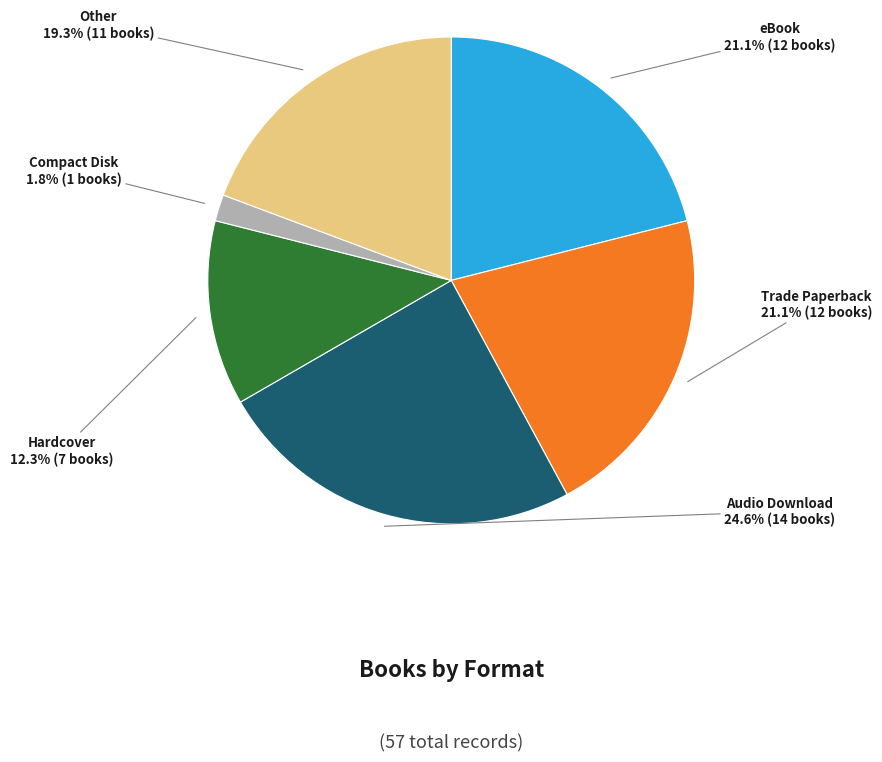

To the nearest percent, what is the difference between the largest and smallest slice percentages?

23%